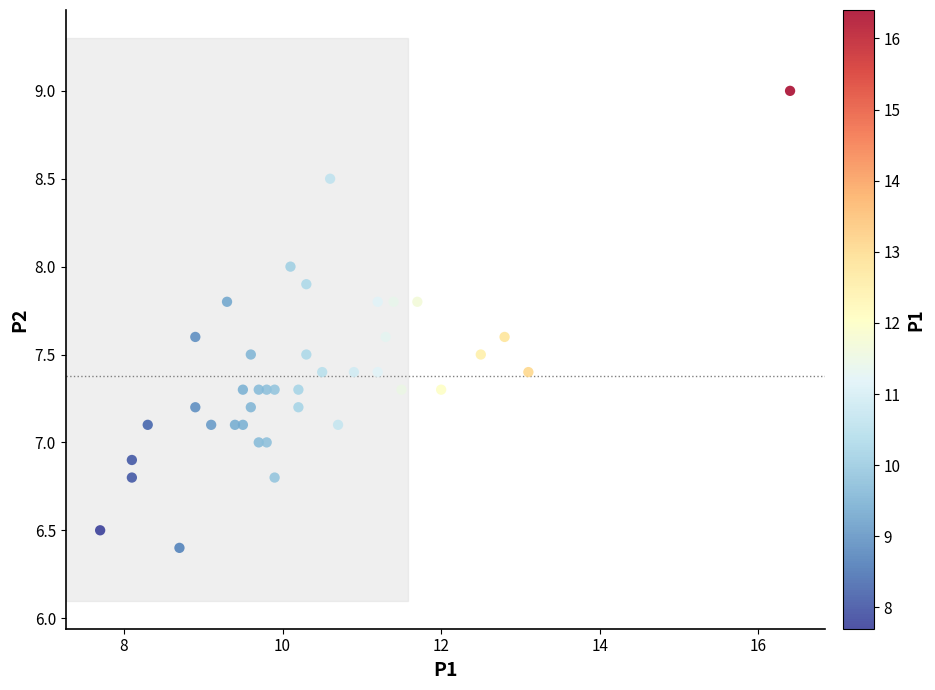

What is the range of X values (max minus min)?

8.7